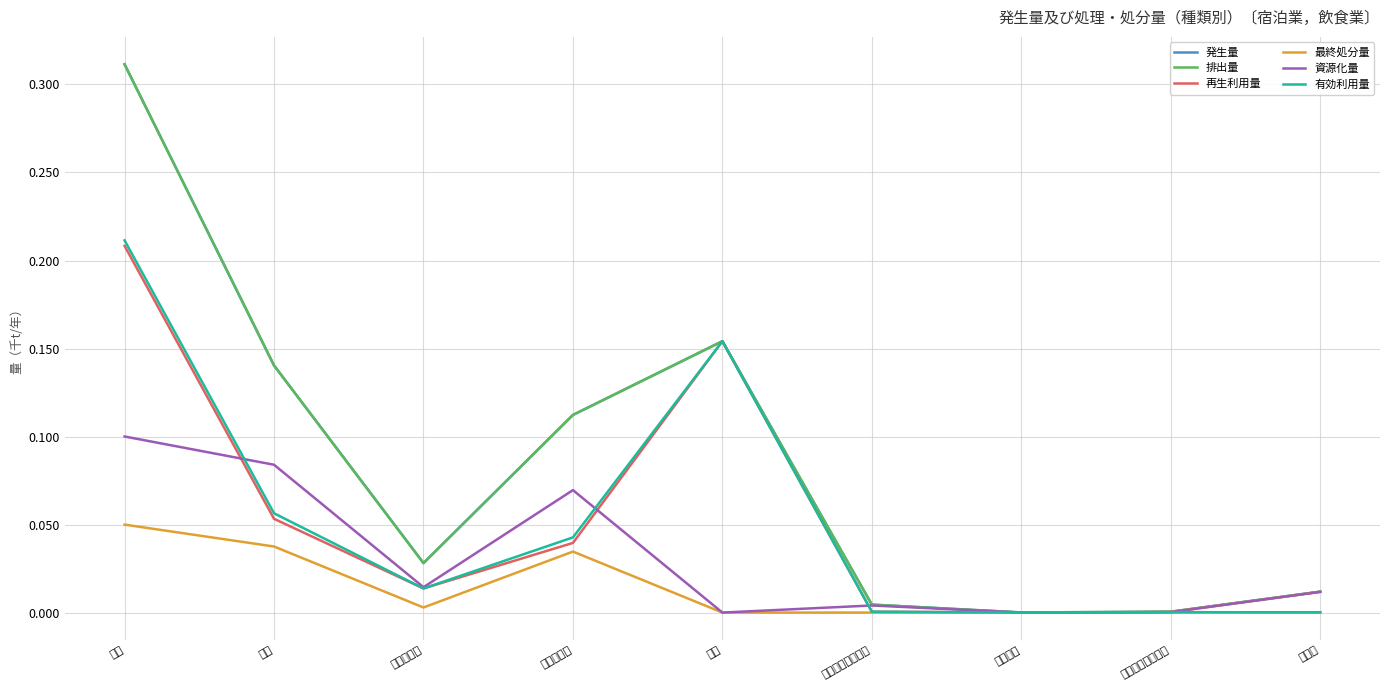

What is the total value across all series at 汚泥?

0.5